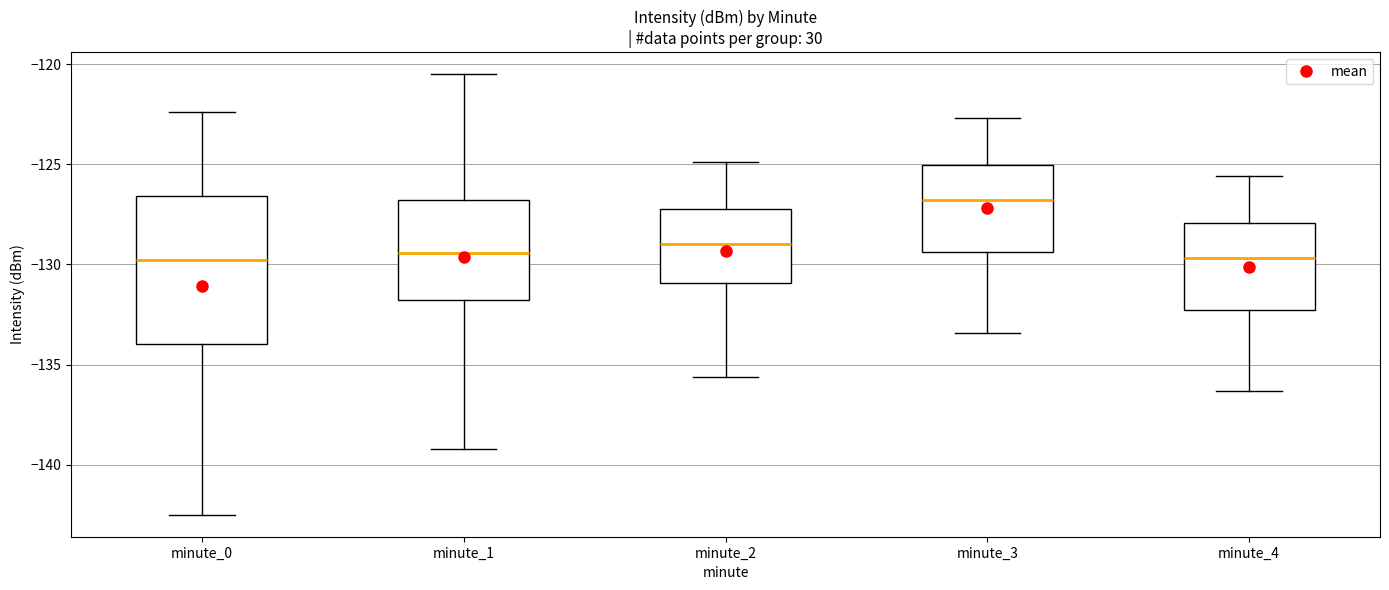

Which box's median line is the highest?

minute_3